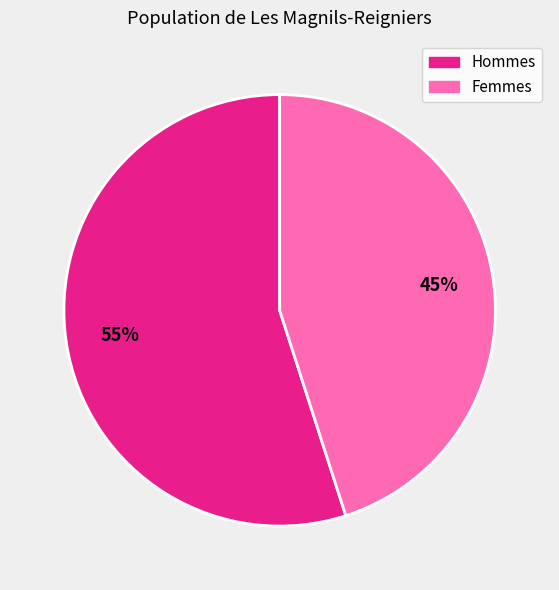

To the nearest percent, what percentage of the pie is Hommes?

55%